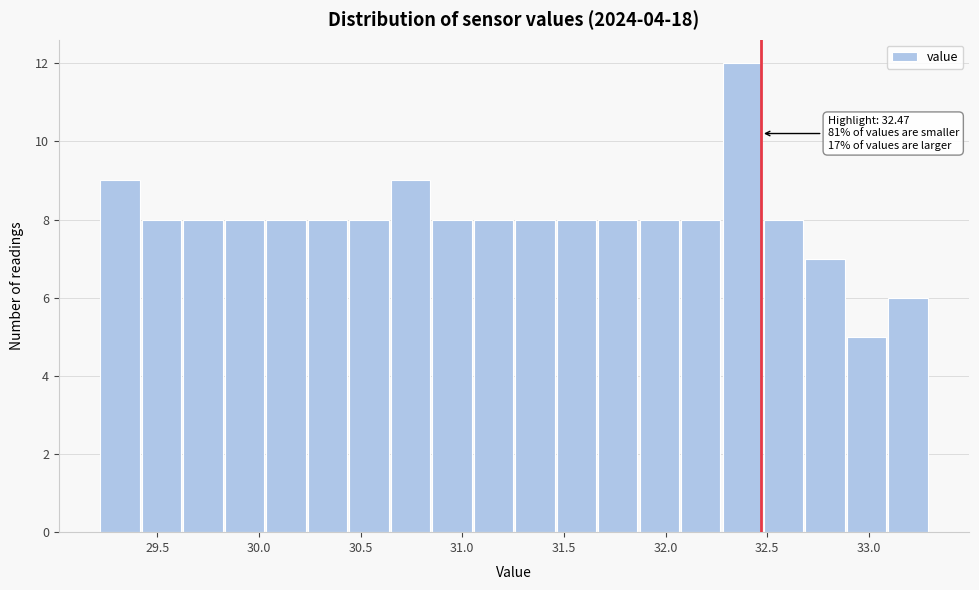

Which range on the x-axis has the tallest bar?

32.30 to 32.50